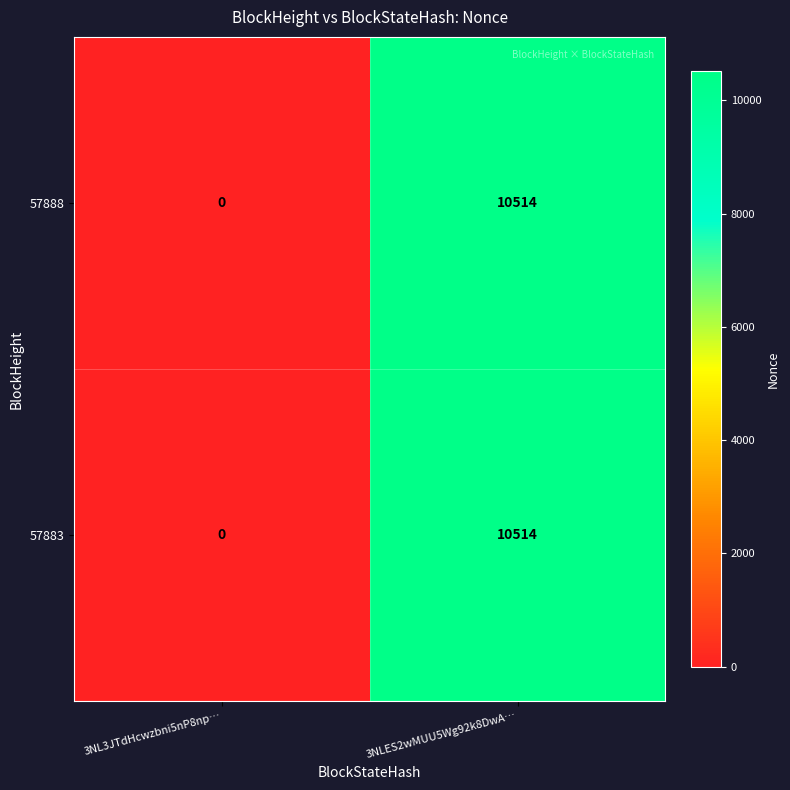

The value of 57883 at 3NL3JTdHcwzbni5nP8np… is 5762. True or false?

False